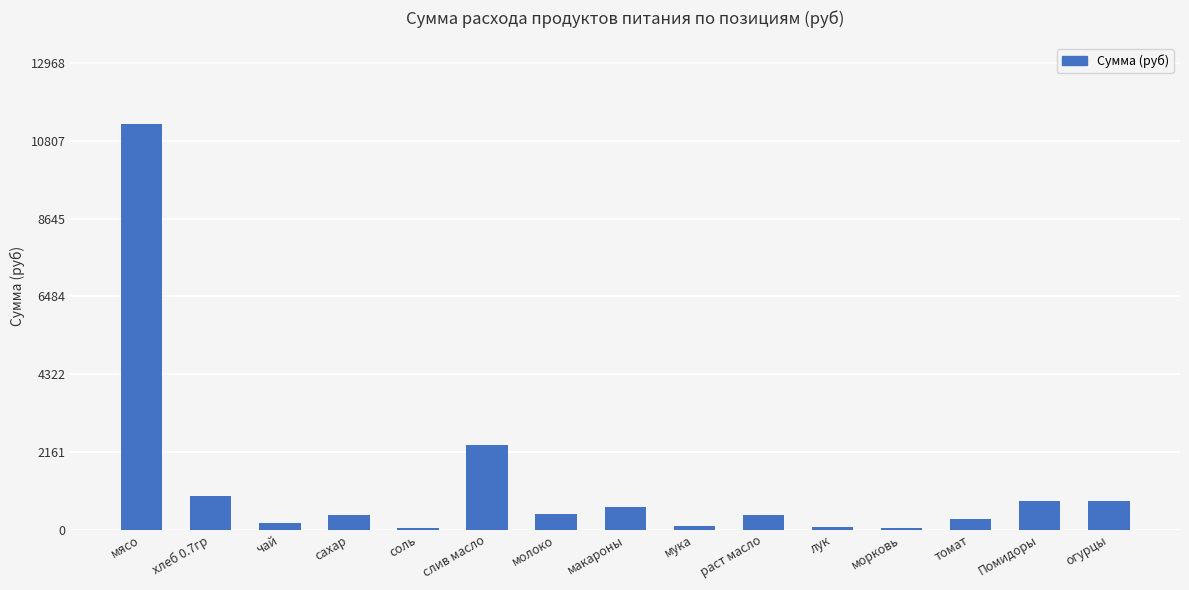

Is it true that the value at макароны is 626.5?

True